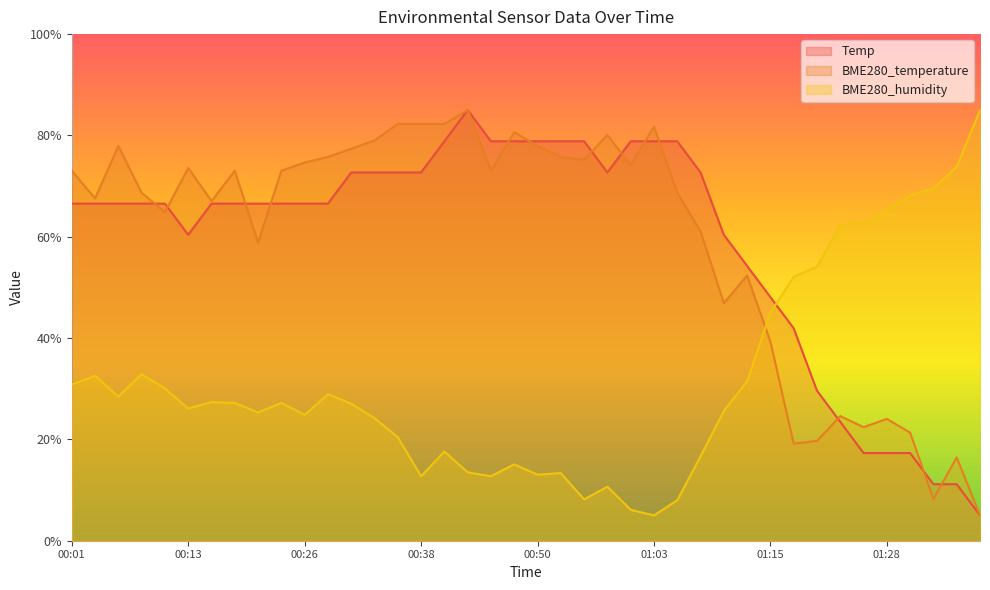

What is the label of the 33rd point from the right?

00:18